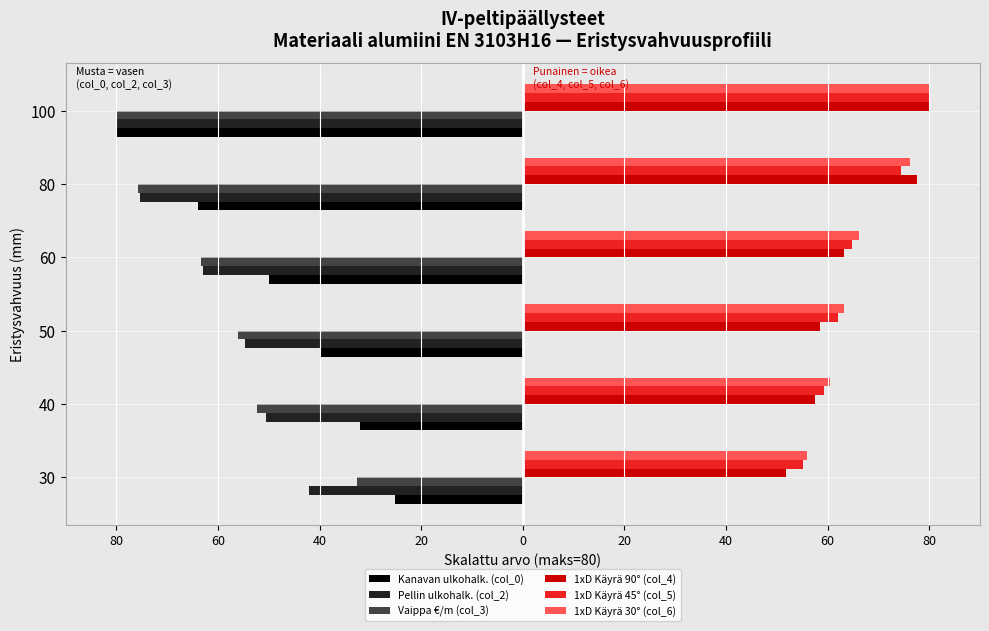

What are all the series names shown in the legend?

Kanavan ulkohalk. (col_0), Pellin ulkohalk. (col_2), Vaippa €/m (col_3), 1xD Käyrä 90° (col_4), 1xD Käyrä 45° (col_5), 1xD Käyrä 30° (col_6)